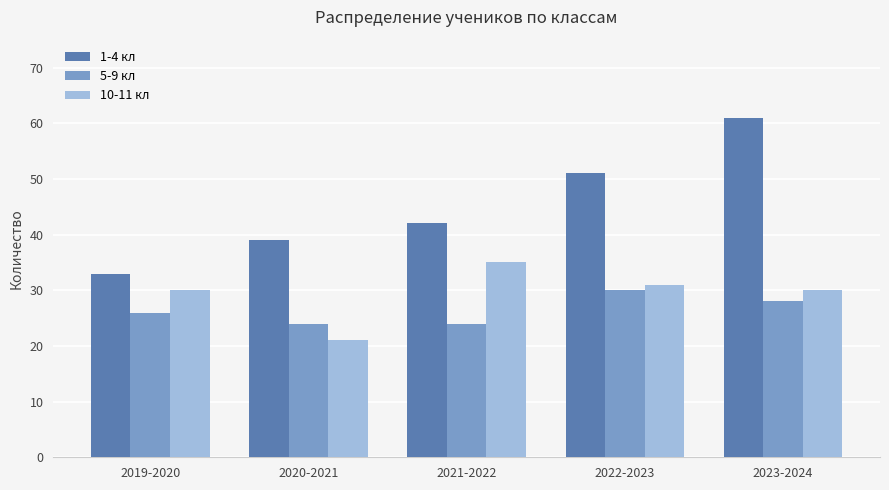

Reading right to left, list all the values displayed in this chart.

1-4 кл: 61	51	42	39	33
5-9 кл: 28	30	24	24	26
10-11 кл: 30	31	35	21	30